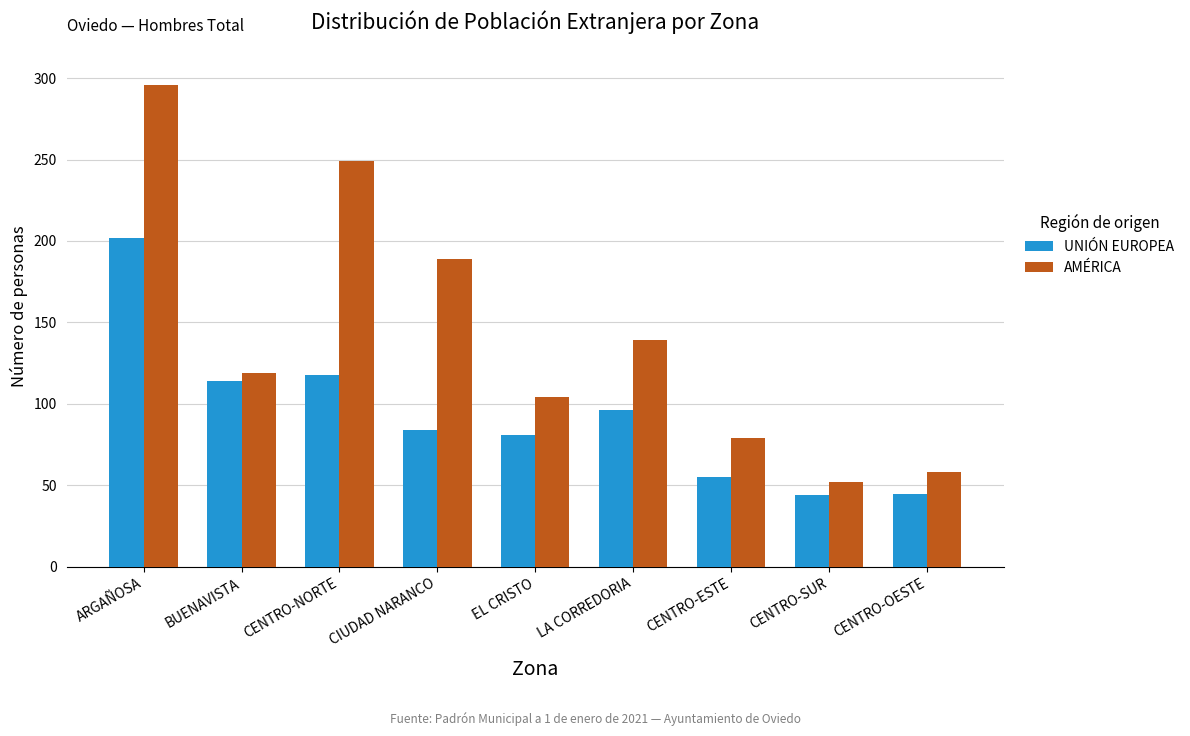

Which series changed the most between LA CORREDORIA and CENTRO-OESTE?

AMÉRICA